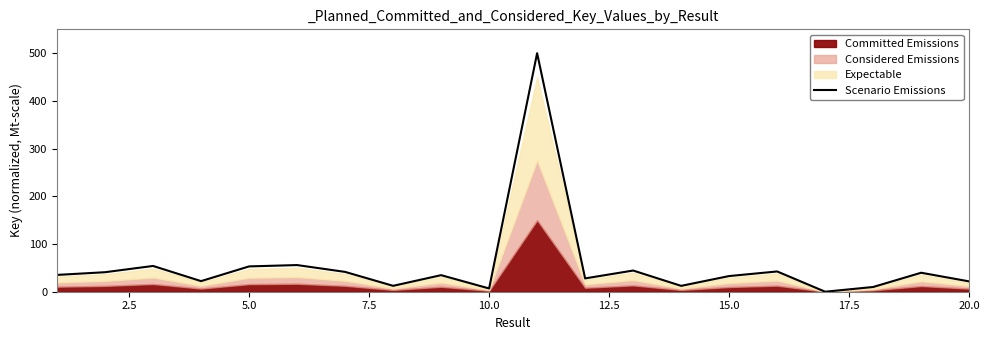

What is the maximum value for Scenario Emissions?

500.0